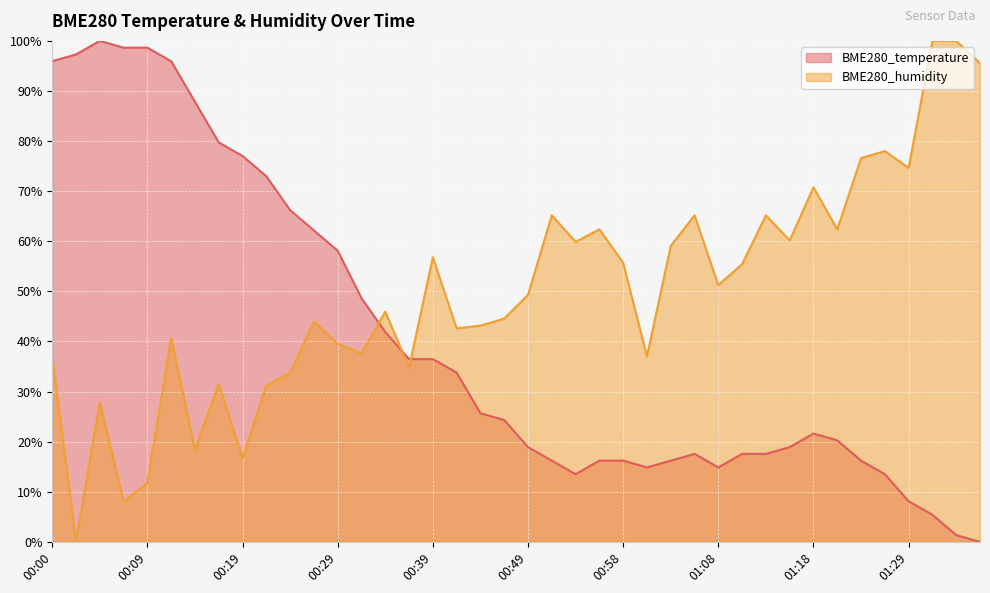

The BME280_humidity series shows 21.4 at 01:29. True or false?

False